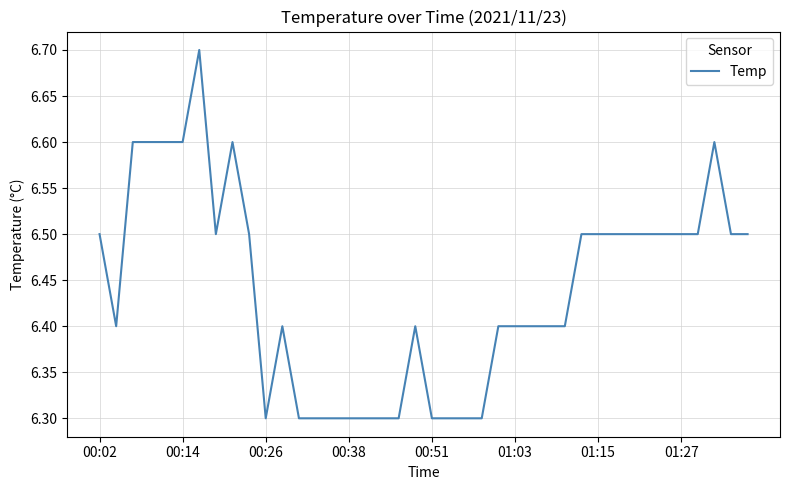

What is the greatest value displayed?

6.7